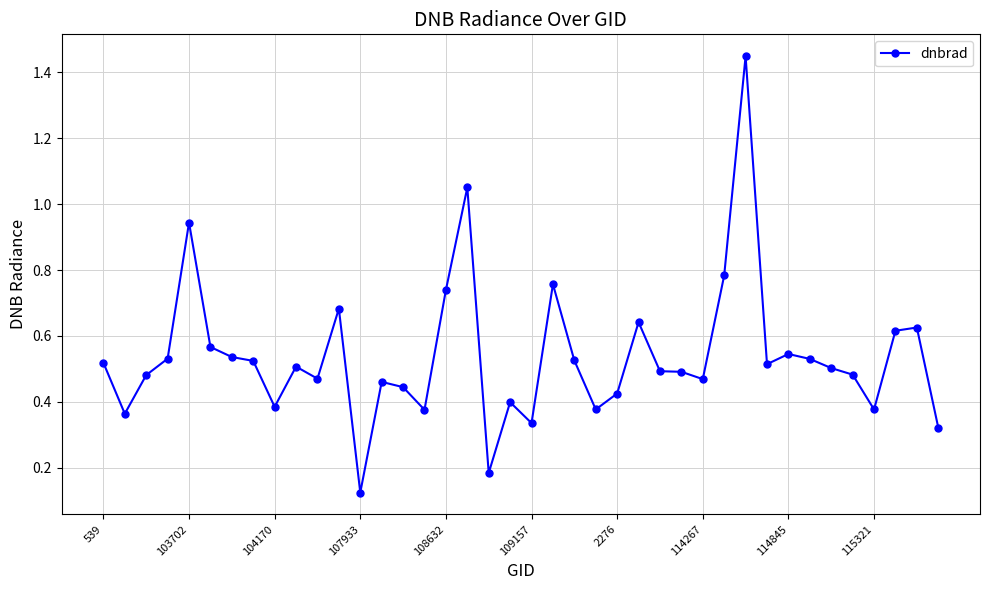

What is the average value?

0.5